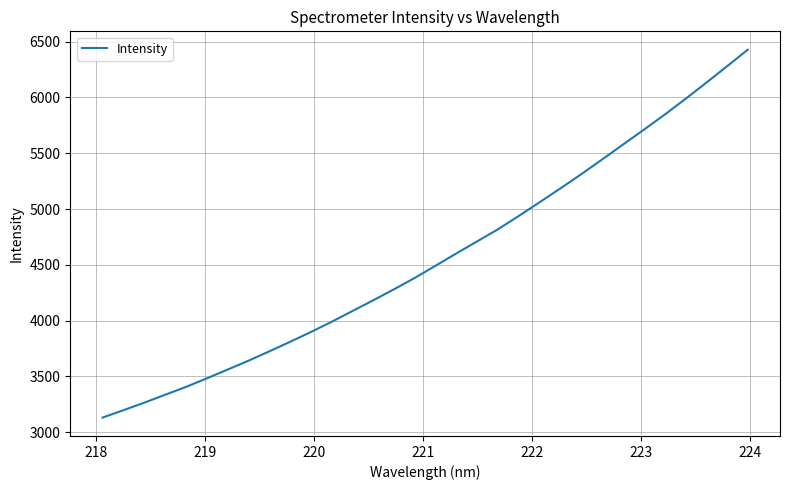

What is the smallest value displayed?

3131.8